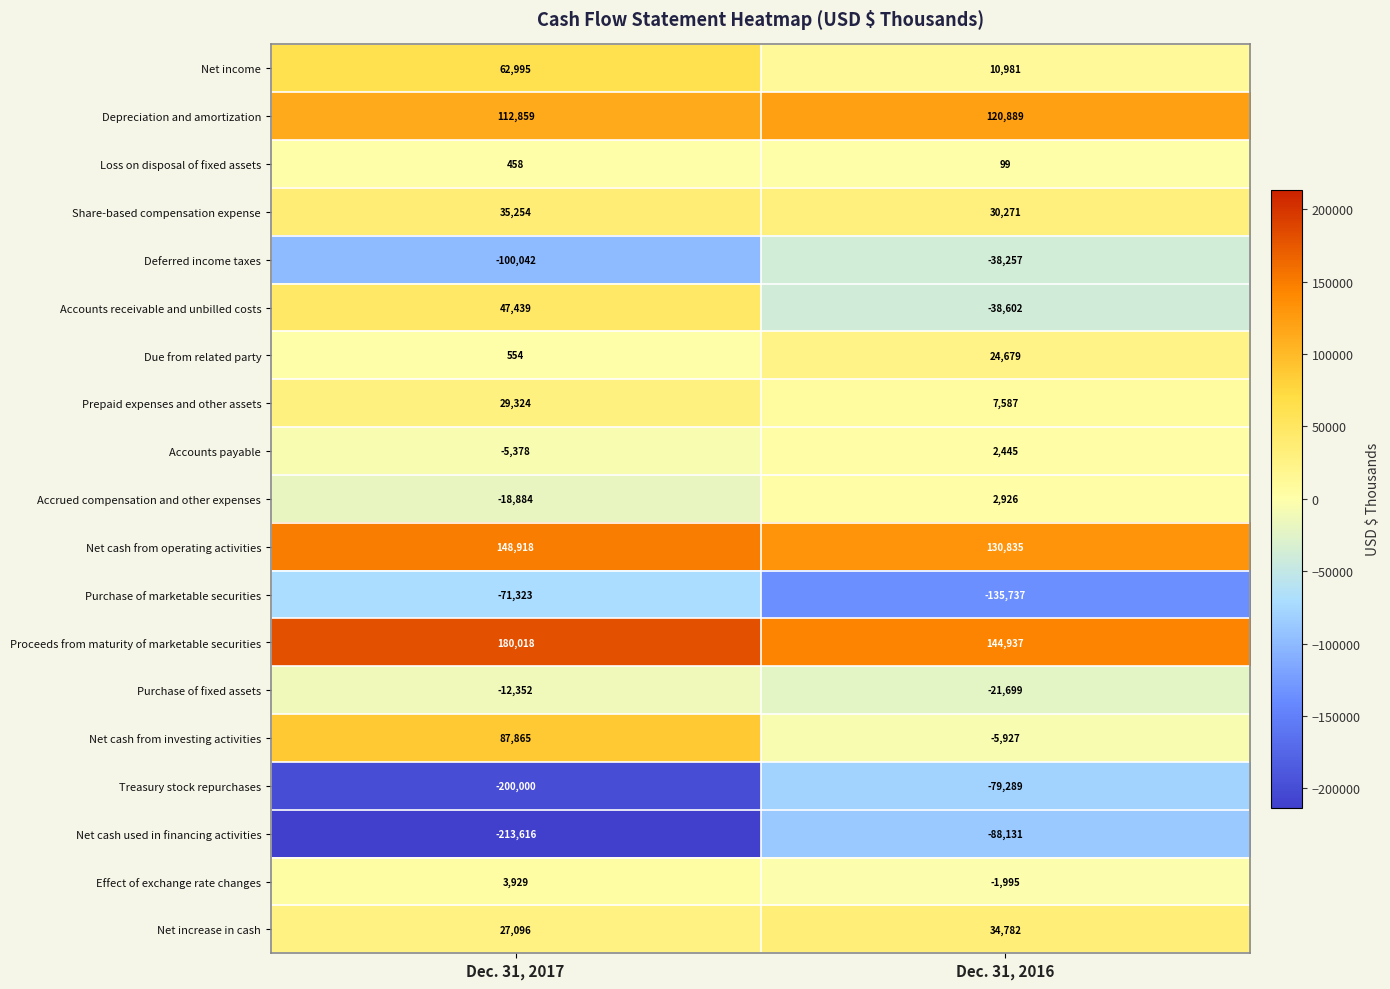

What is the sum of the Share-based compensation expense values at Dec. 31, 2017 and Dec. 31, 2016?

65525